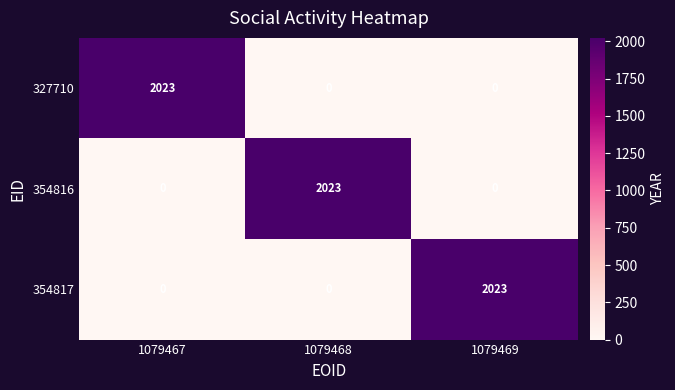

Reading left to right, what are all the values shown in this chart?

327710: 2023	0	0
354816: 0	2023	0
354817: 0	0	2023